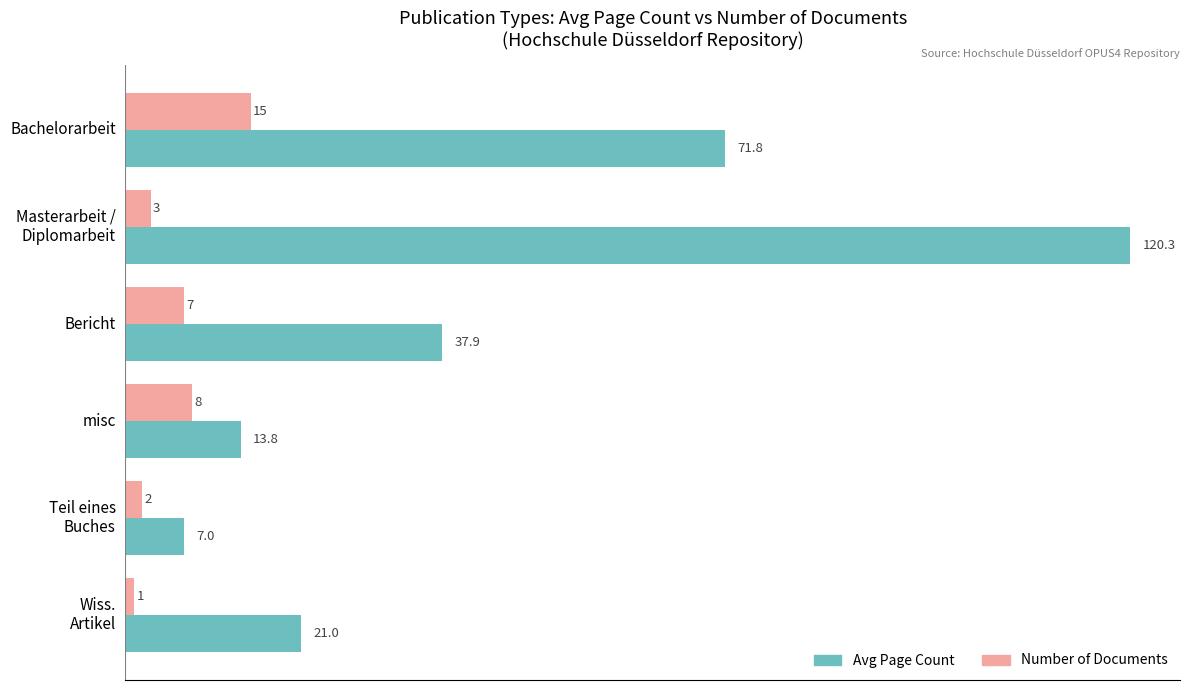

What is the smallest value displayed?

1.0